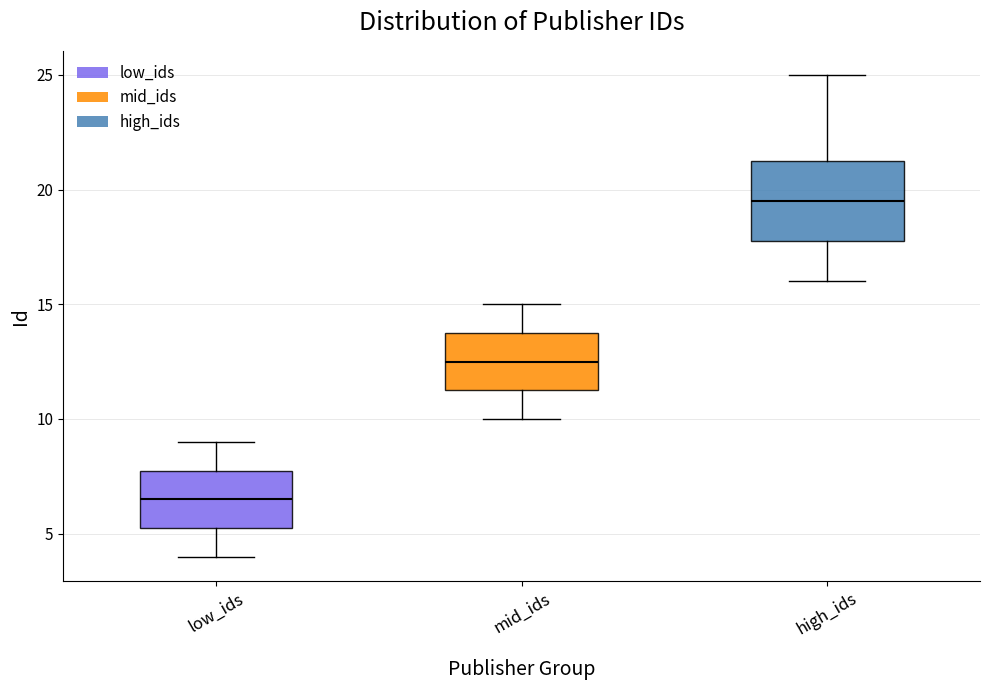

Reading left to right, transcribe this box plot: for each box, give where its median line is, the range the box spans, and where its two whiskers end, as read against the y-axis. The values are not printed on the chart, so give them approximately, as read against the axis.

low_ids: median 6.5, box 5.5 to 8.0, whiskers 4.0 to 9.0
mid_ids: median 12.5, box 11.5 to 14.0, whiskers 10.0 to 15.0
high_ids: median 19.5, box 18.0 to 21.5, whiskers 16.0 to 25.0